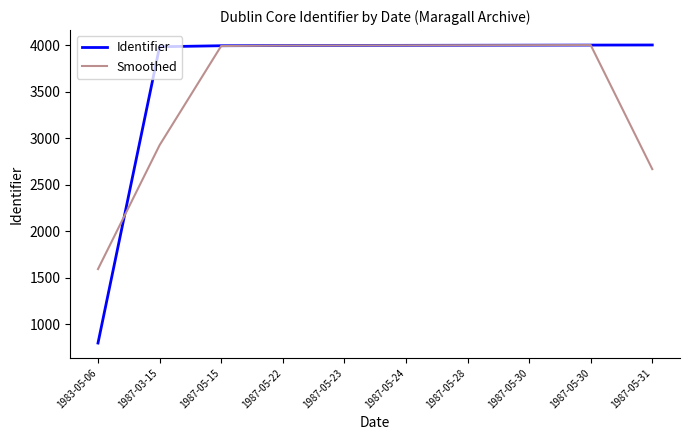

What is the sum of all Smoothed values?

35177.3